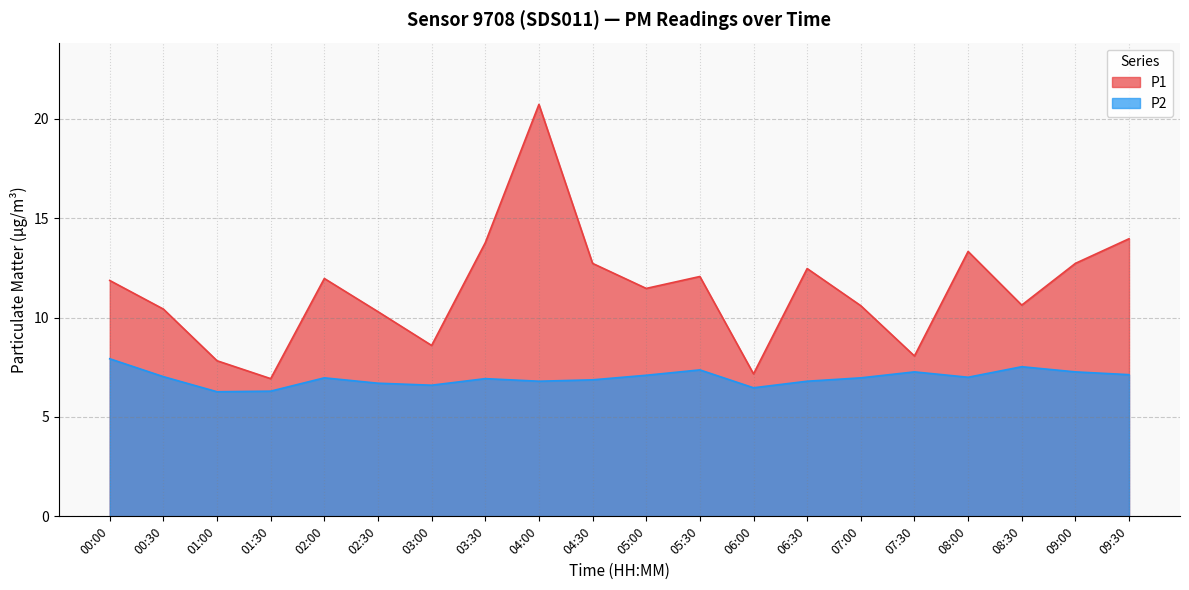

Which has a higher value, 09:30 or 01:00?

09:30